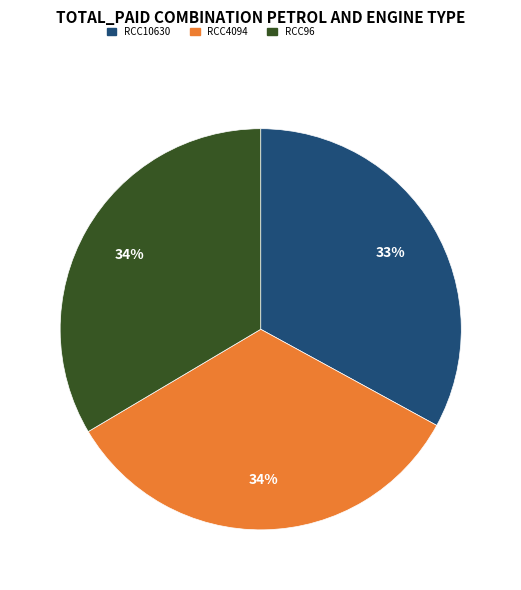

To the nearest percent, what is the difference between the largest and smallest slice percentages?

1%